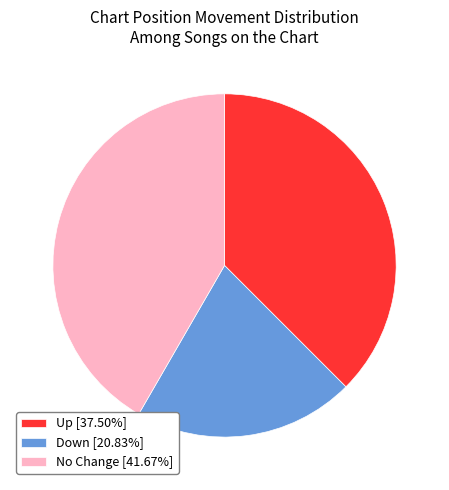

Is the sum of No Change [41.67%] and Up [37.50%] greater than half?

Yes